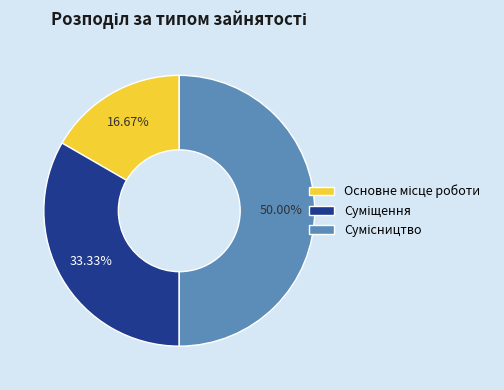

How many segments does this pie chart have?

3